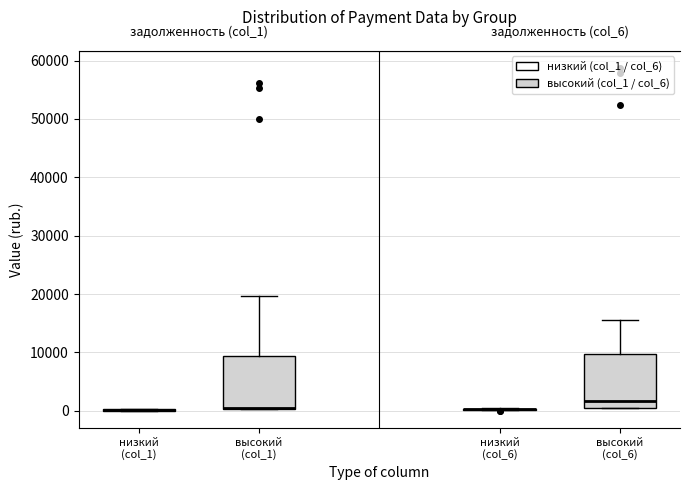

Where does the upper whisker of the box for высокий (col_6) end on the y-axis? The values are not printed on the chart, so give them approximately, as read against the axis.

16000